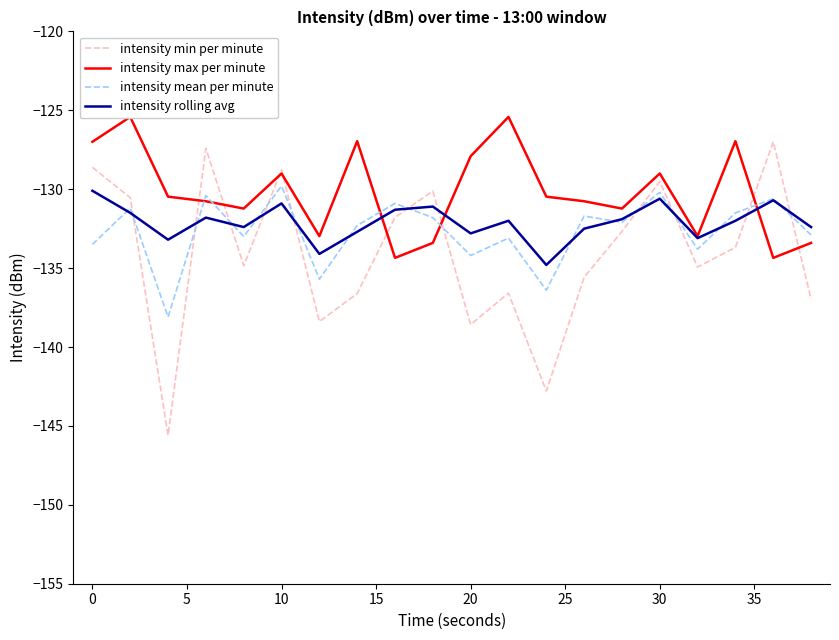

Is it true that intensity rolling avg equals -130.1 at 0?

True